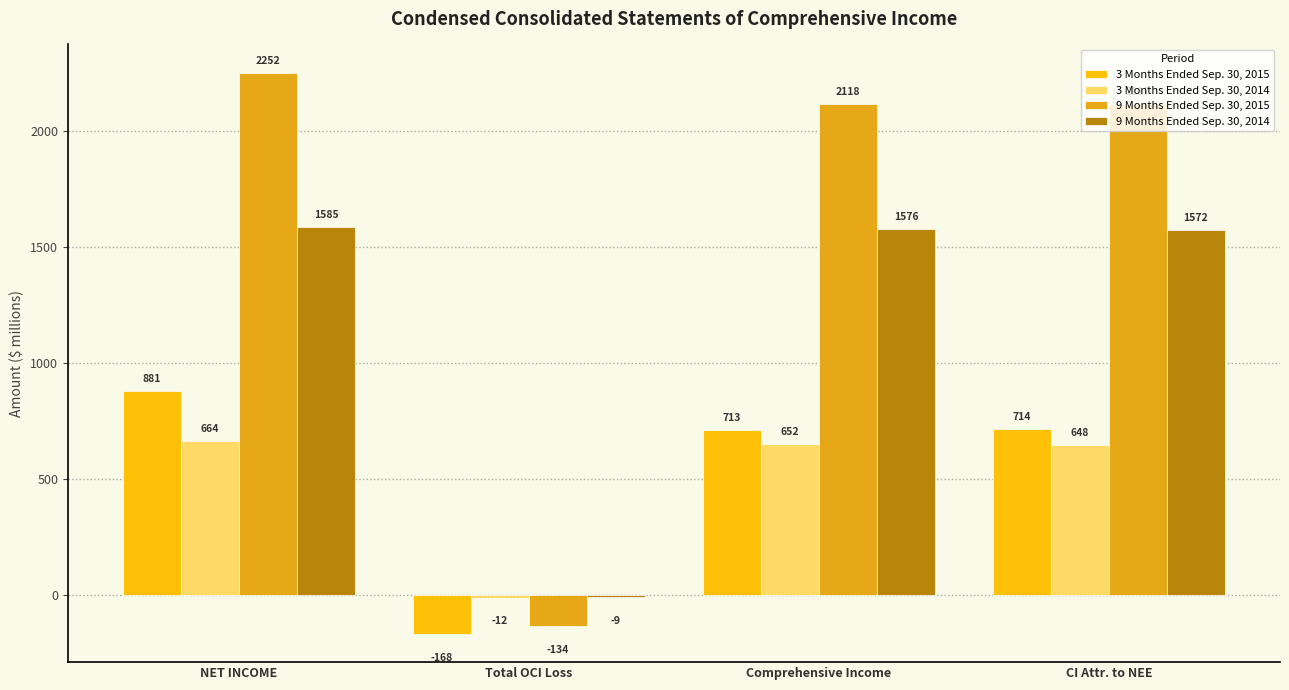

What is the label of the 2nd bar from the right?

Comprehensive Income